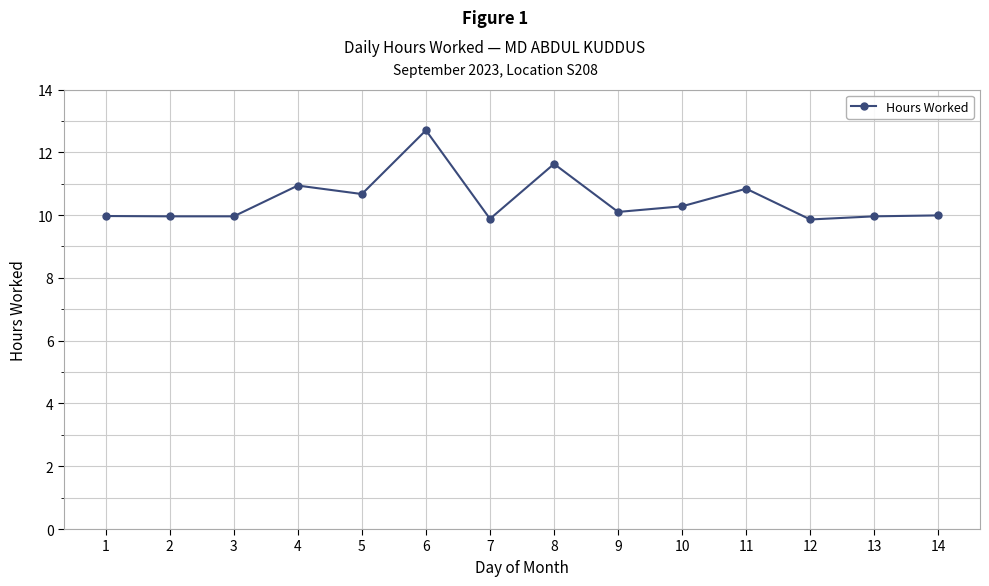

Reading left to right, transcribe all the data shown in this chart.

1=10.0	2=10.0	3=10.0	4=10.9	5=10.7	6=12.7	7=9.9	8=11.6	9=10.1	10=10.3	11=10.8	12=9.9	13=10.0	14=10.0